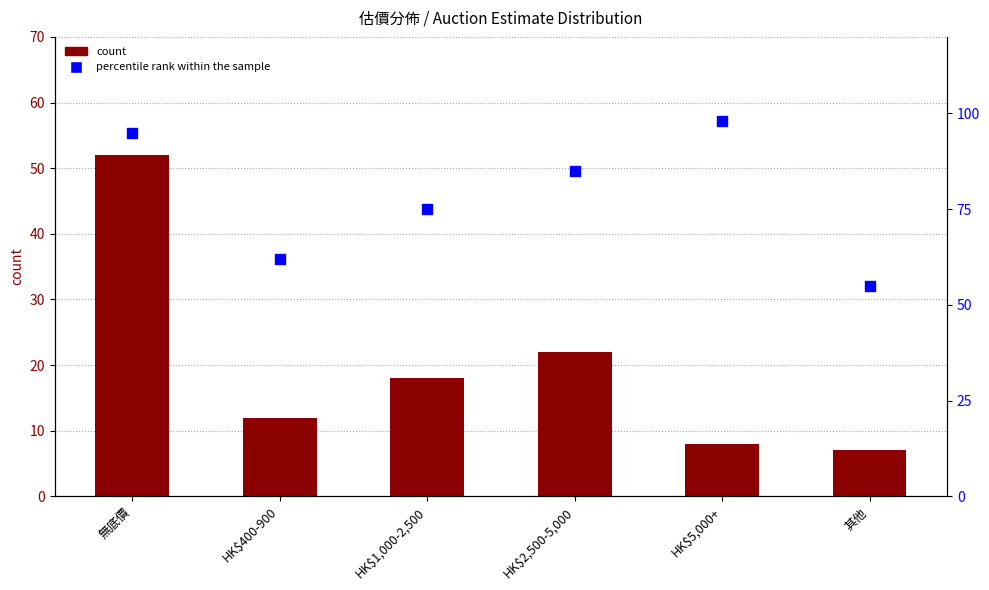

What are all the series names shown in the legend?

count, percentile rank within the sample